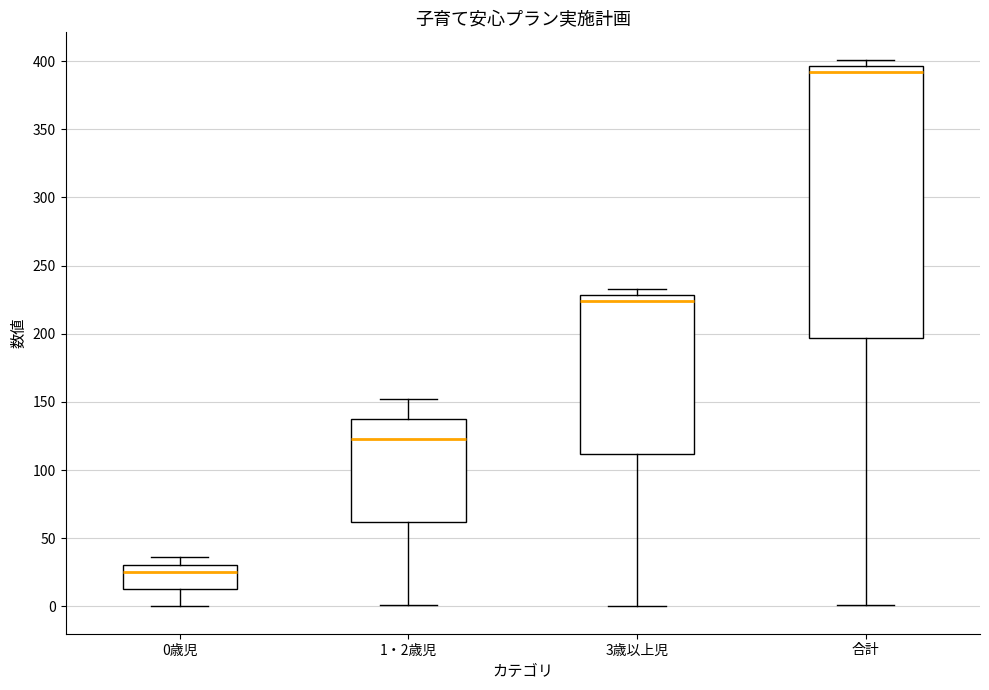

Which box's median line is the highest?

合計